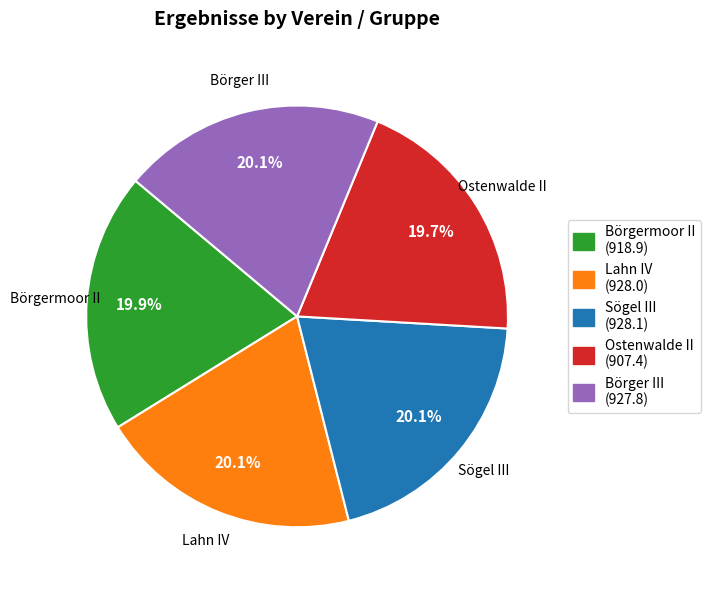

Count the number of slices in the pie.

5